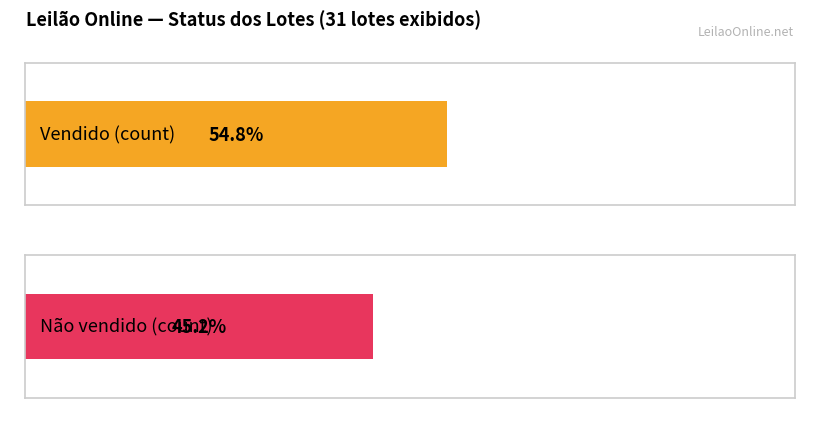

At how many categories does at least one series exceed 16?

1